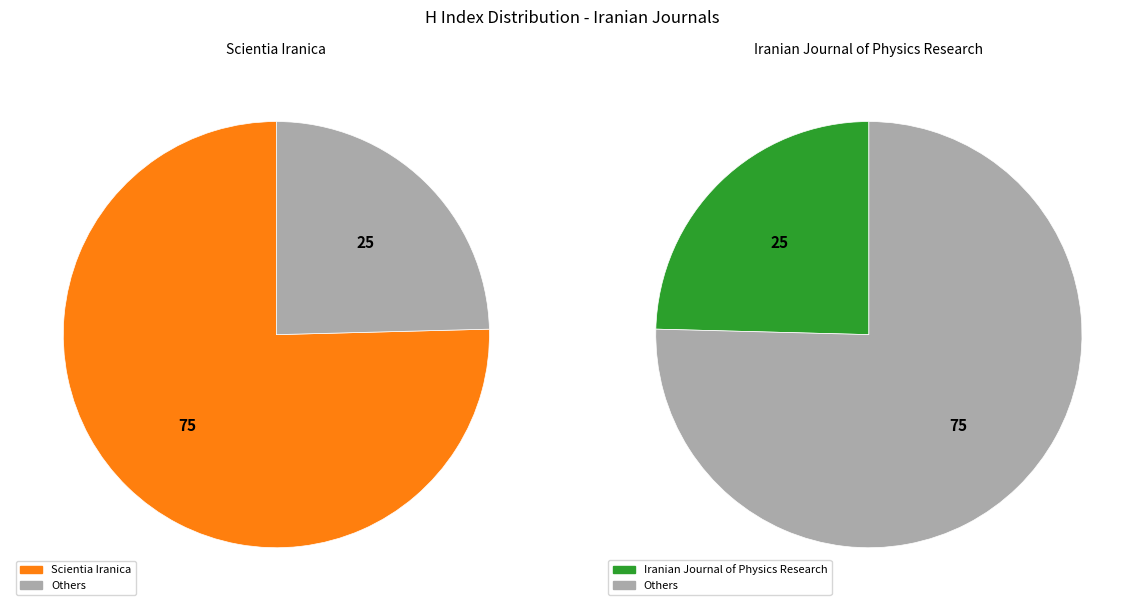

Is it true that Scientia Iranica is 62% of the pie?

False